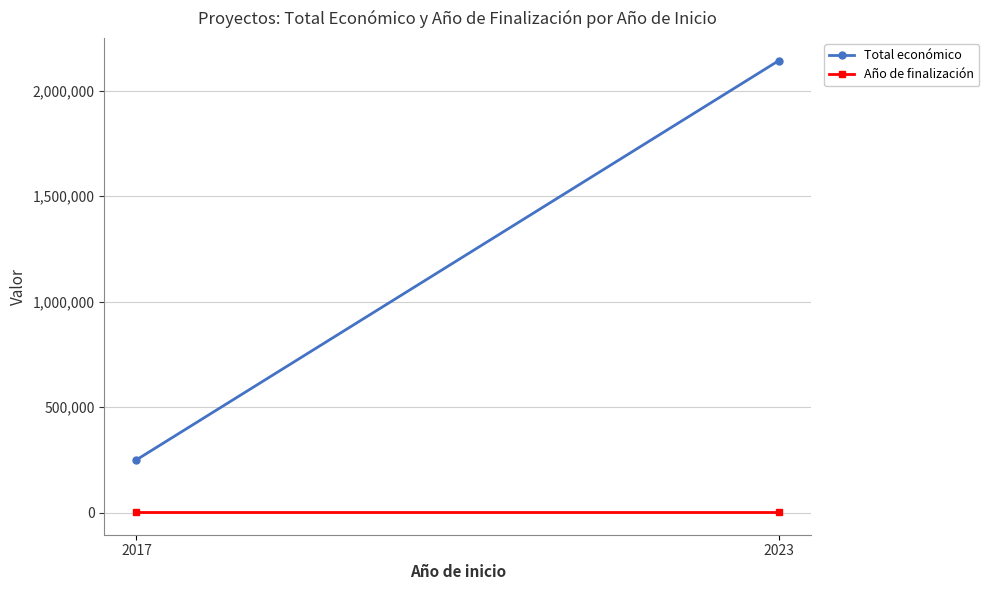

Count the number of data series in this chart.

2